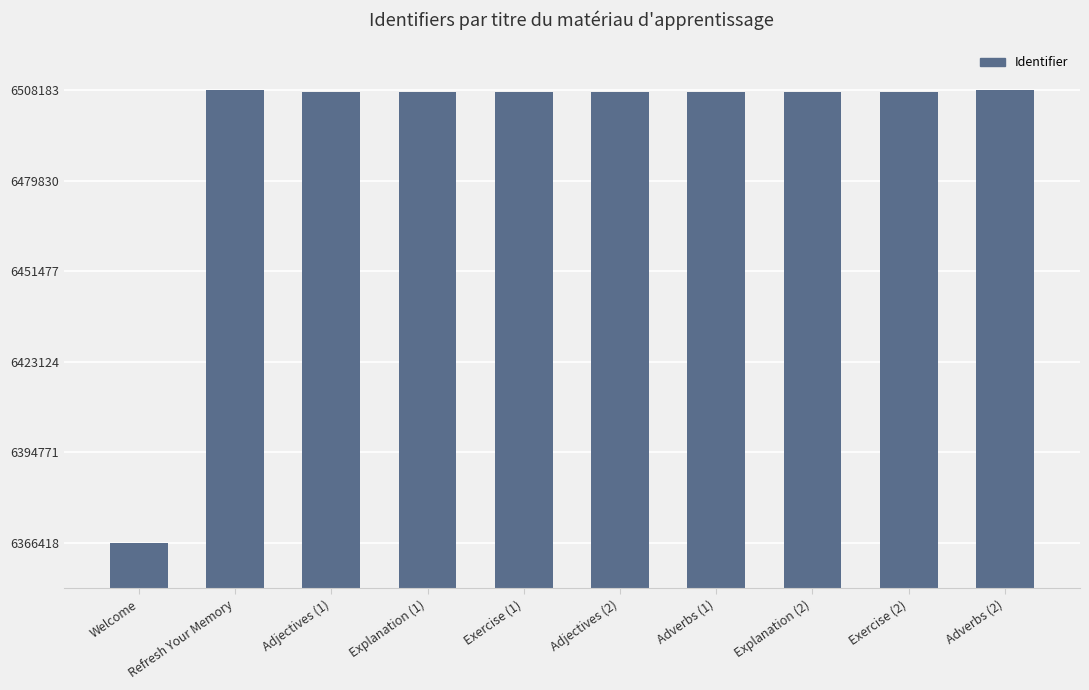

What is the minimum value shown in the chart?

6366418